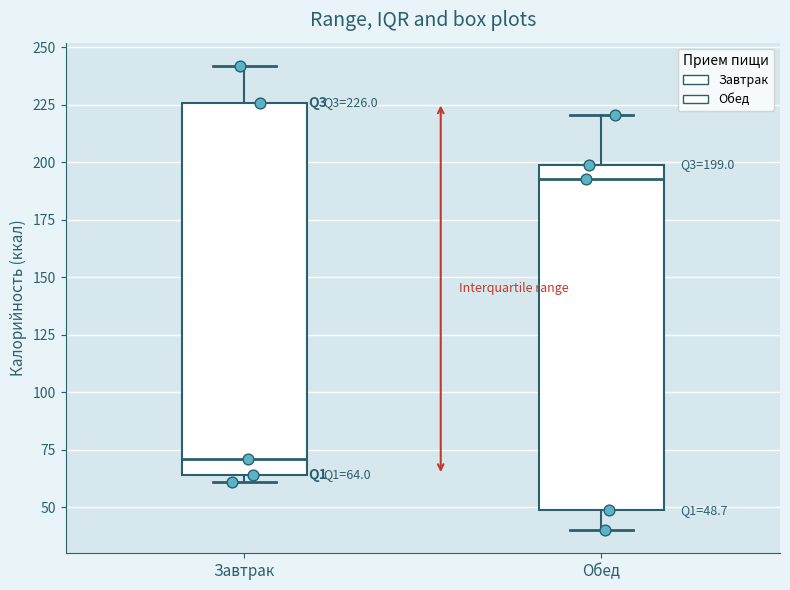

Comparing the boxes themselves (not the whiskers), which one is the tallest?

Завтрак